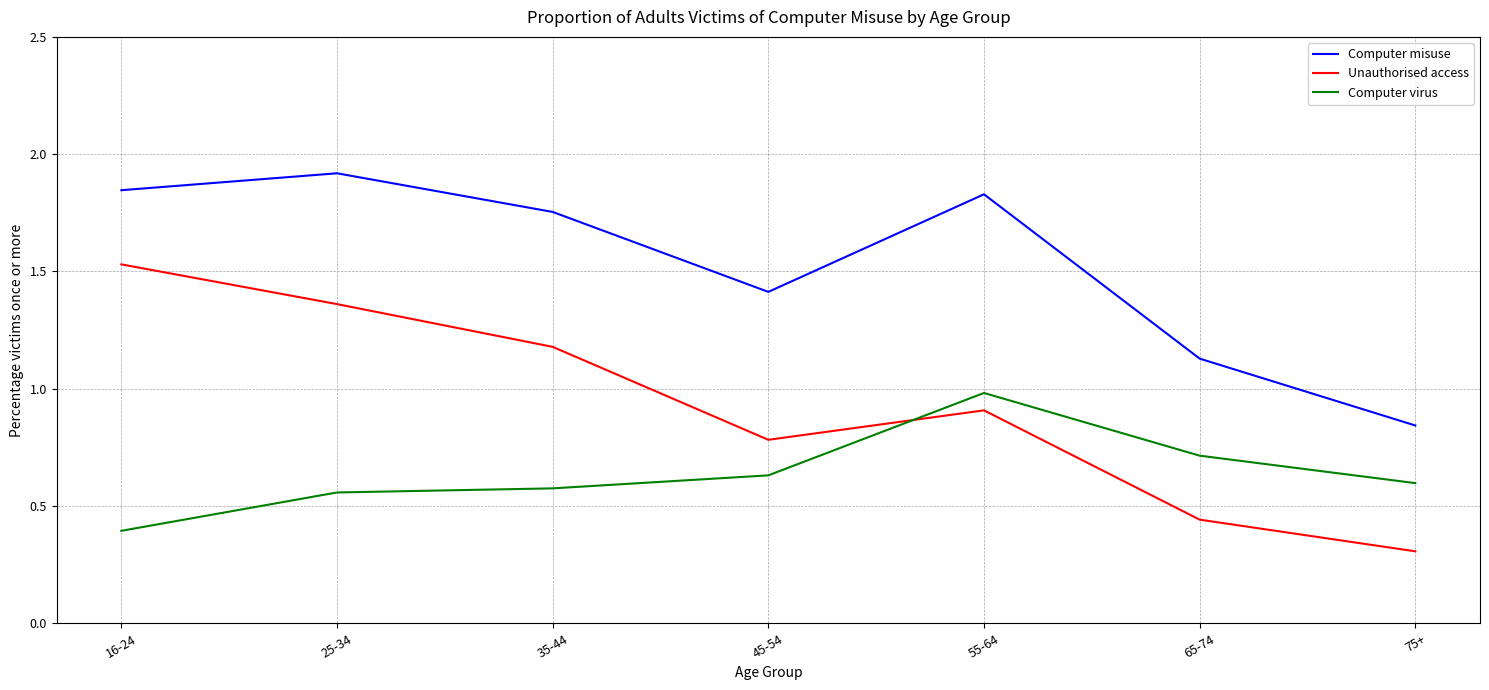

What is the sum of the Unauthorised access values at 25-34 and 45-54?

2.1